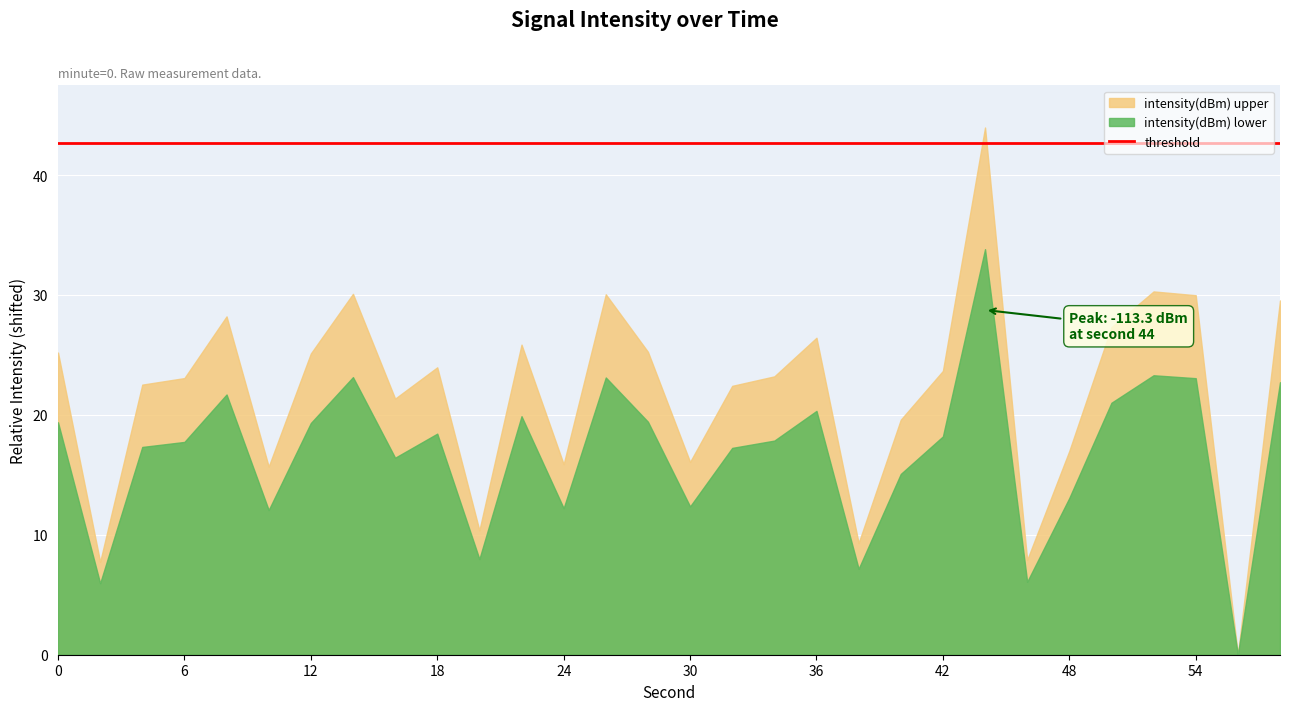

Between 48 and 46, which is larger?

48